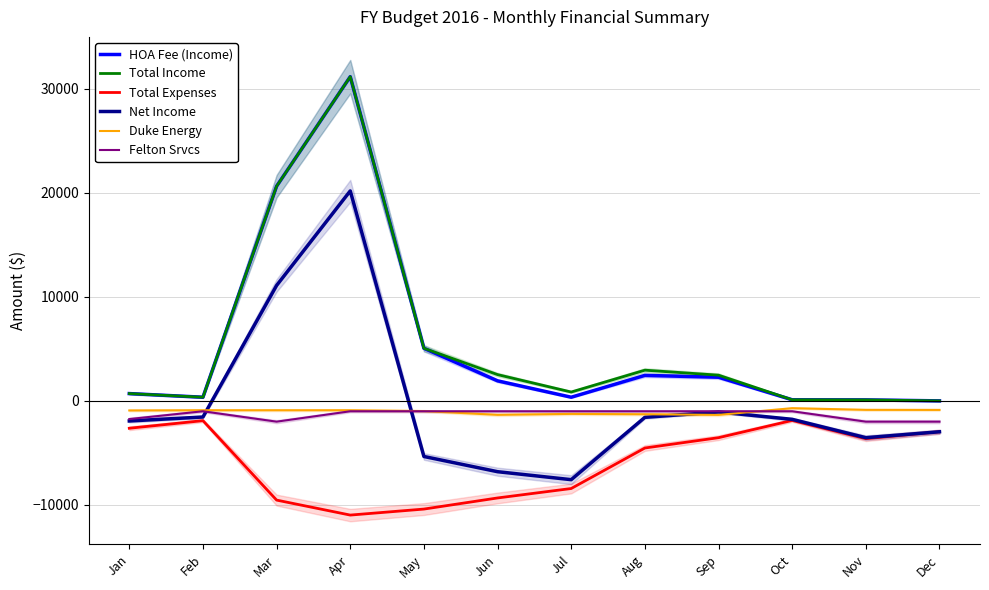

The value of Duke Energy at Feb is -902.4. True or false?

True